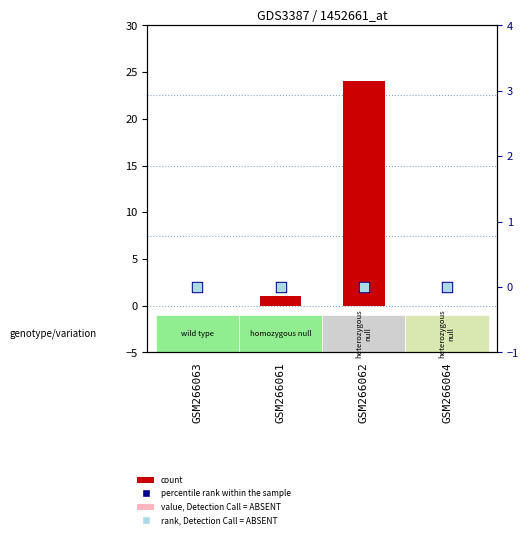

At which category is the sum across all series the highest?

GSM266062